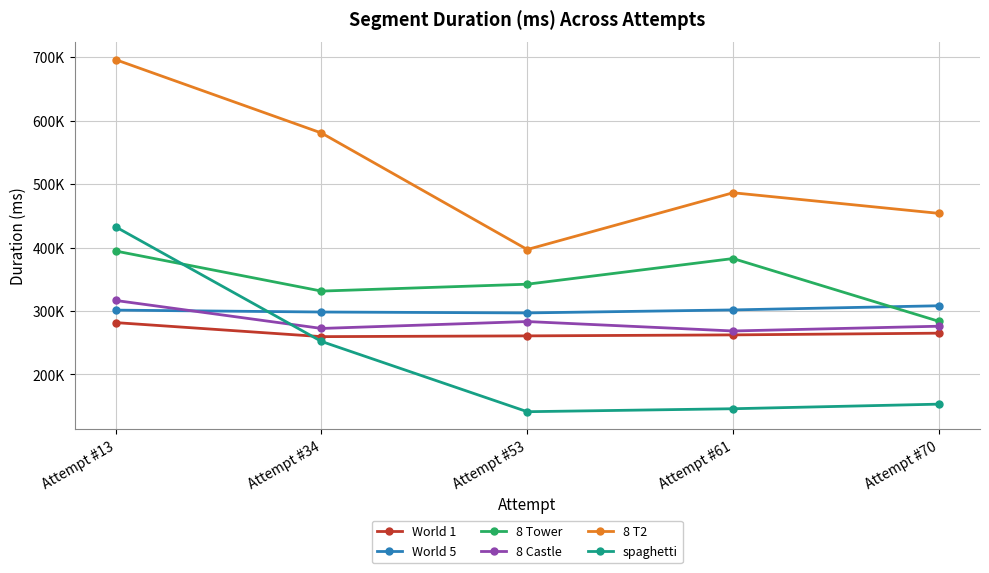

What is the spread (max minus min) of values at Attempt #13?

414312